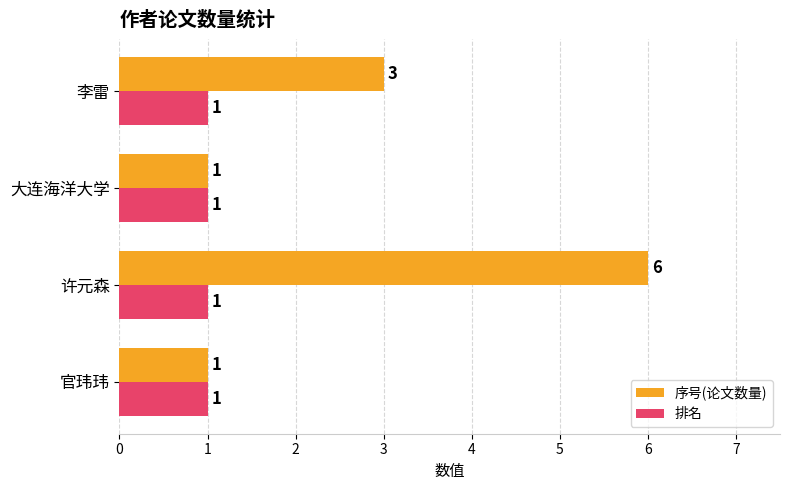

What is the smallest value displayed?

1